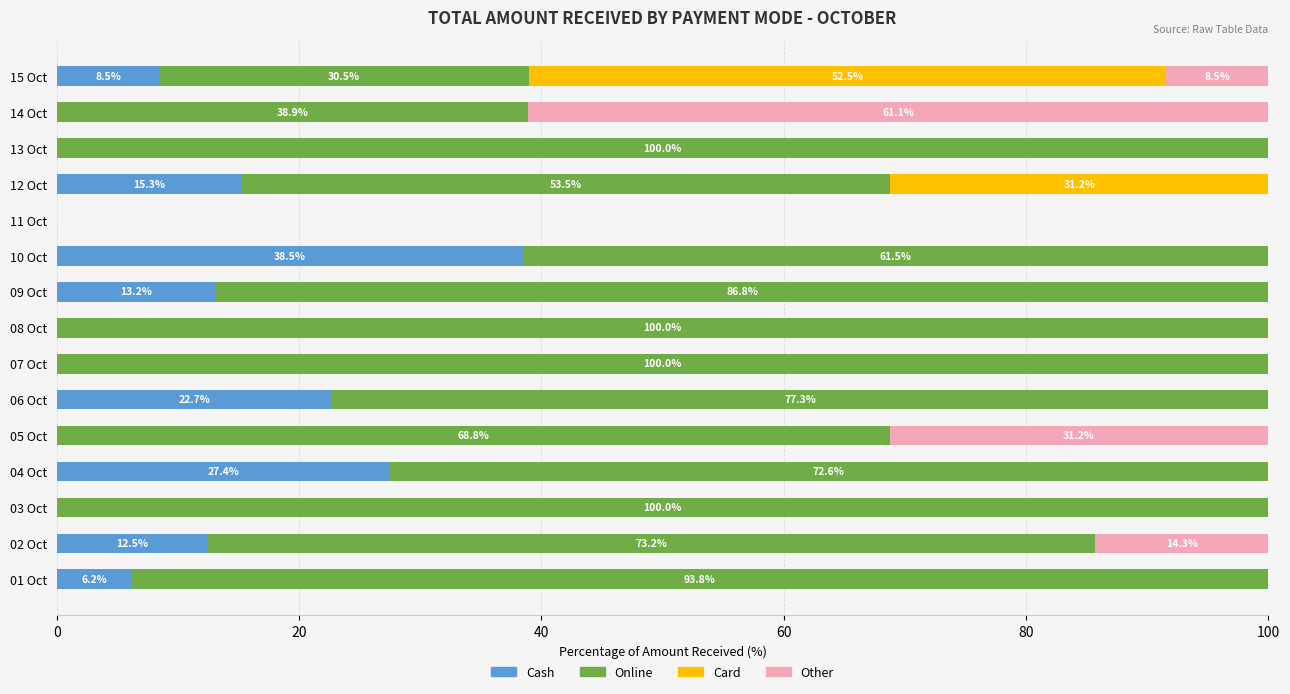

Where is Cash nearest to the value 19?

12 Oct